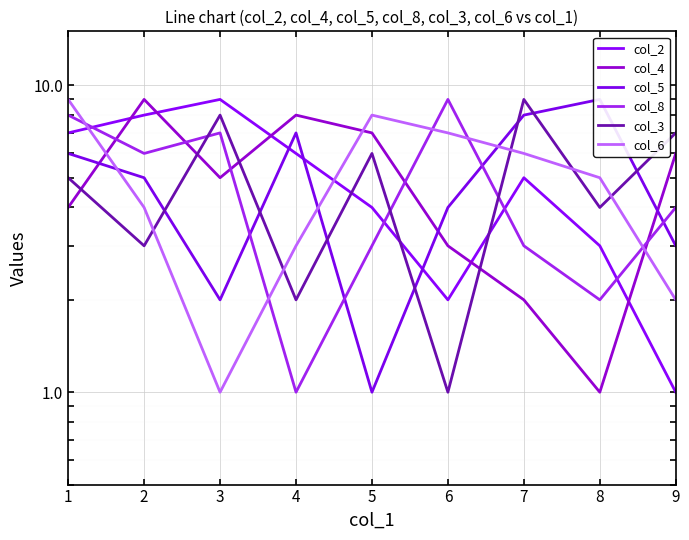

At which category is the sum across all series the highest?

1